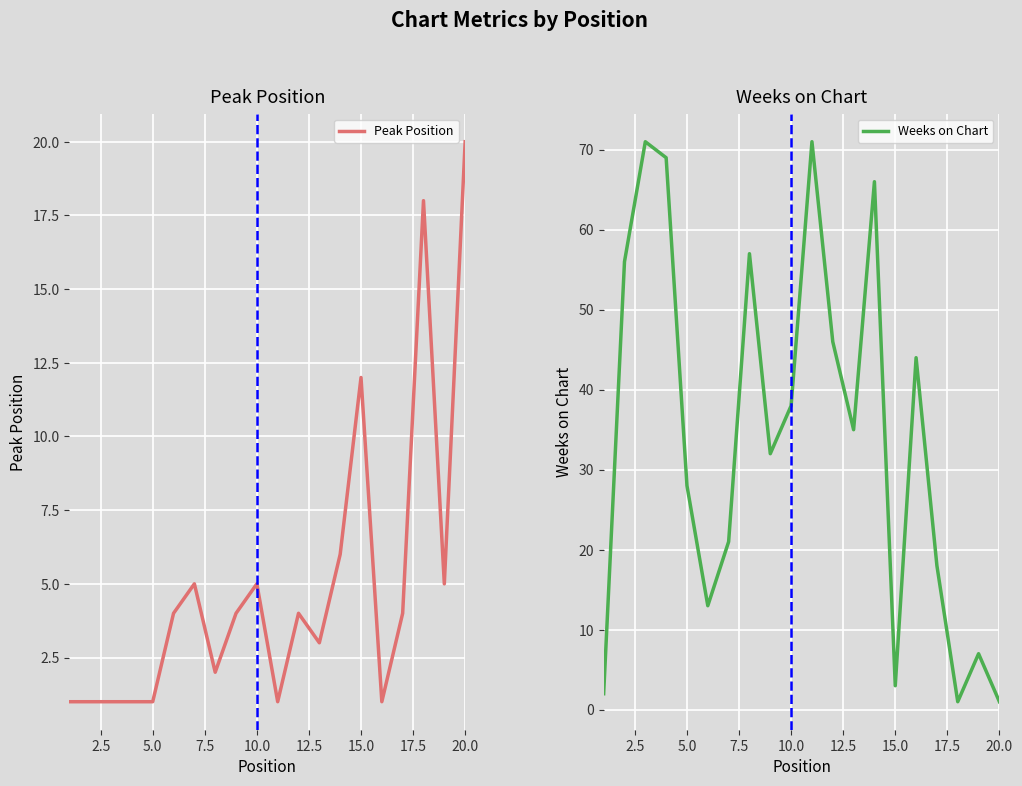

True or false: Weeks on Chart and Peak Position intersect in this chart.

True